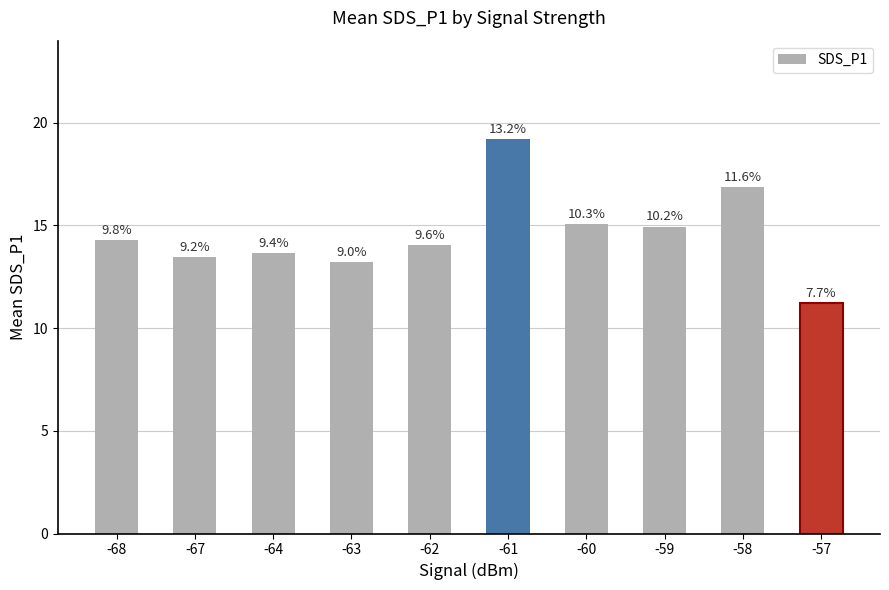

List the labels in order of value, smallest first.

-57, -63, -67, -64, -62, -68, -59, -60, -58, -61